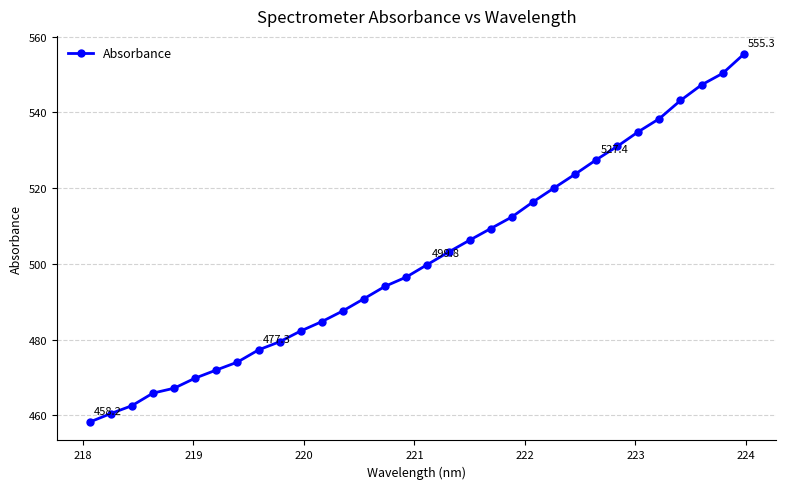

What is the value of the 25th point from the left?

527.4